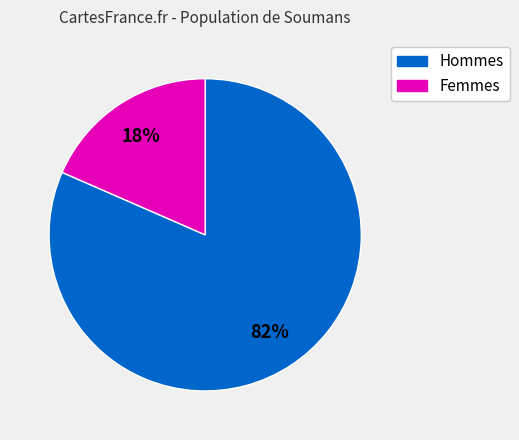

To the nearest percent, what is the average slice percentage?

50%